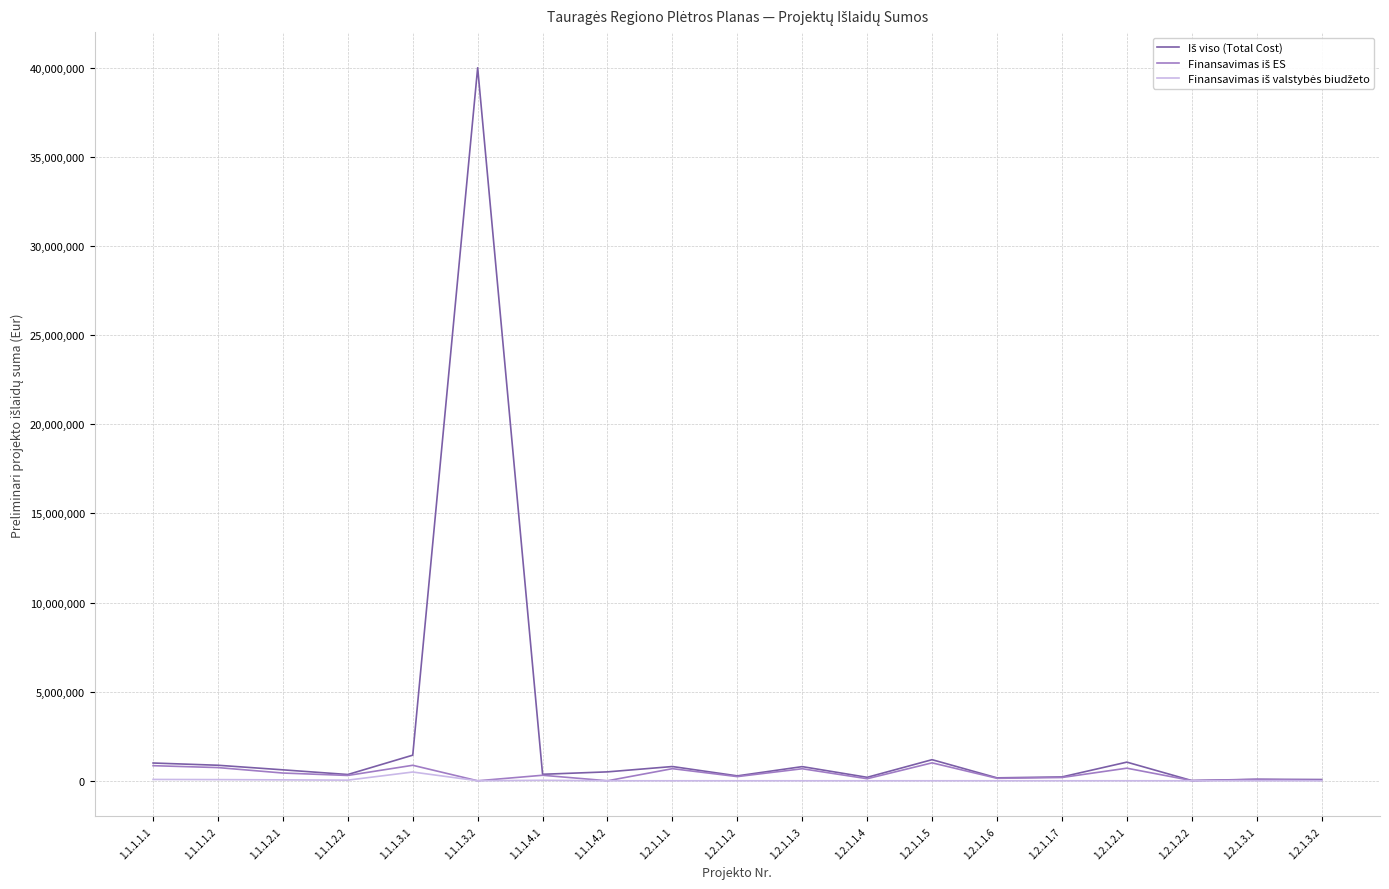

What is the difference between the highest and lowest values at 1.1.1.3.2?

40000000.0